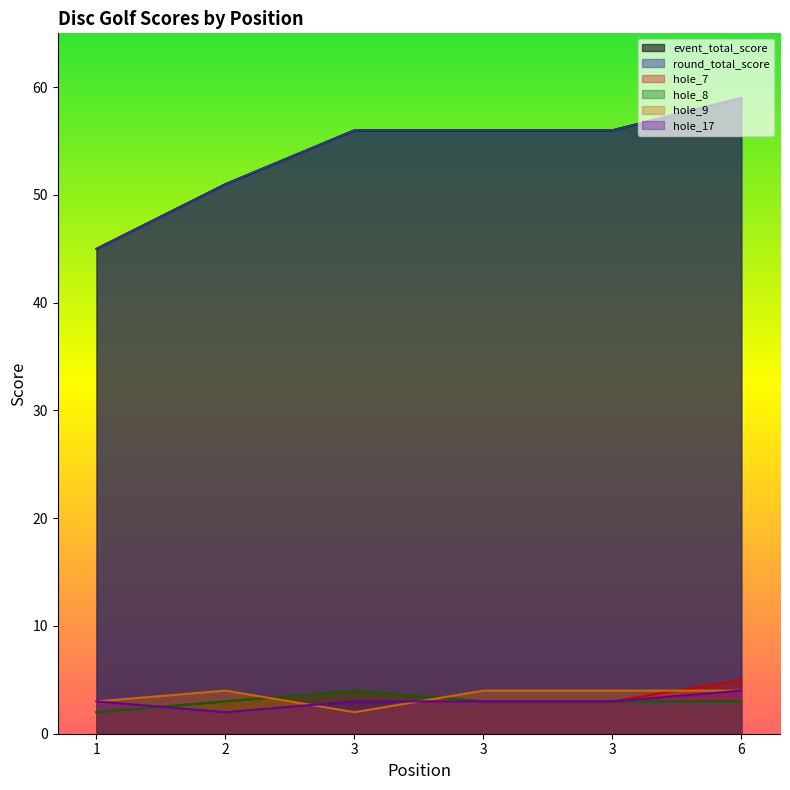

Is it true that hole_8 equals 2 at 3?

False